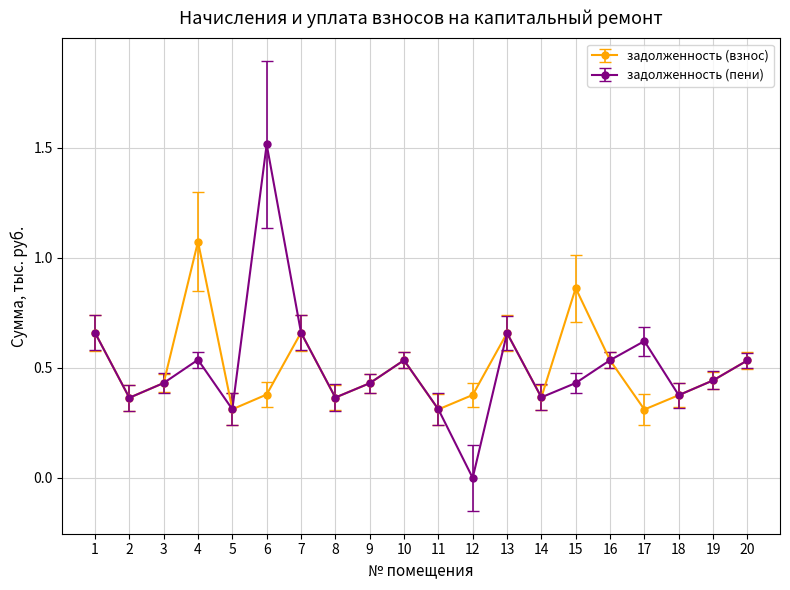

What is the total value across all series at 11?

0.6